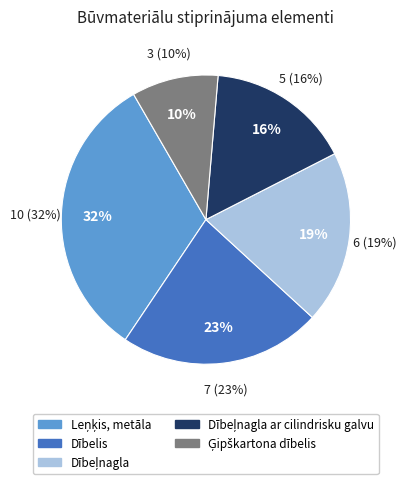

What is the change in value from Leņķis, metāla to Dībelis?

-3